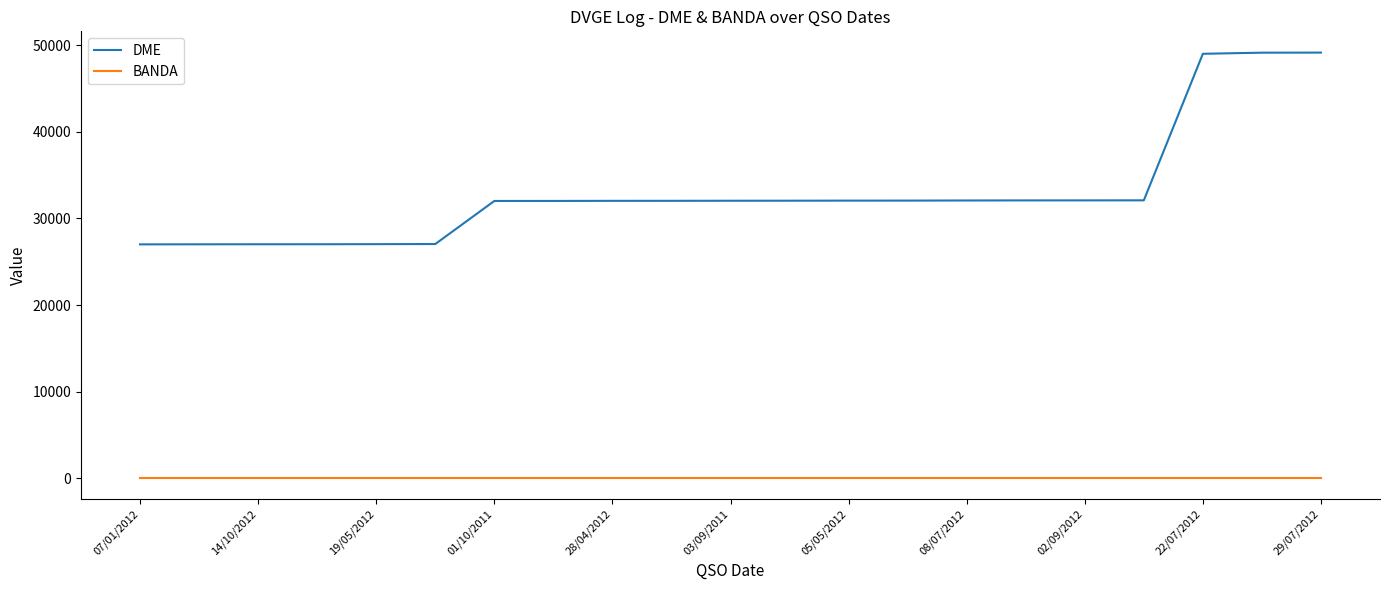

Which series has the largest range (max minus min)?

DME